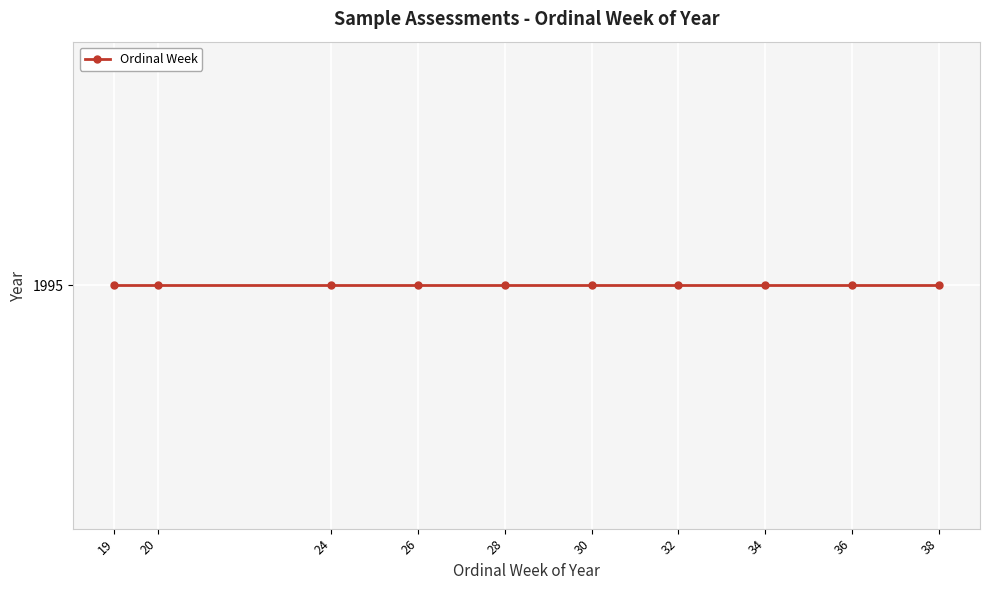

How many values are below 30?

5